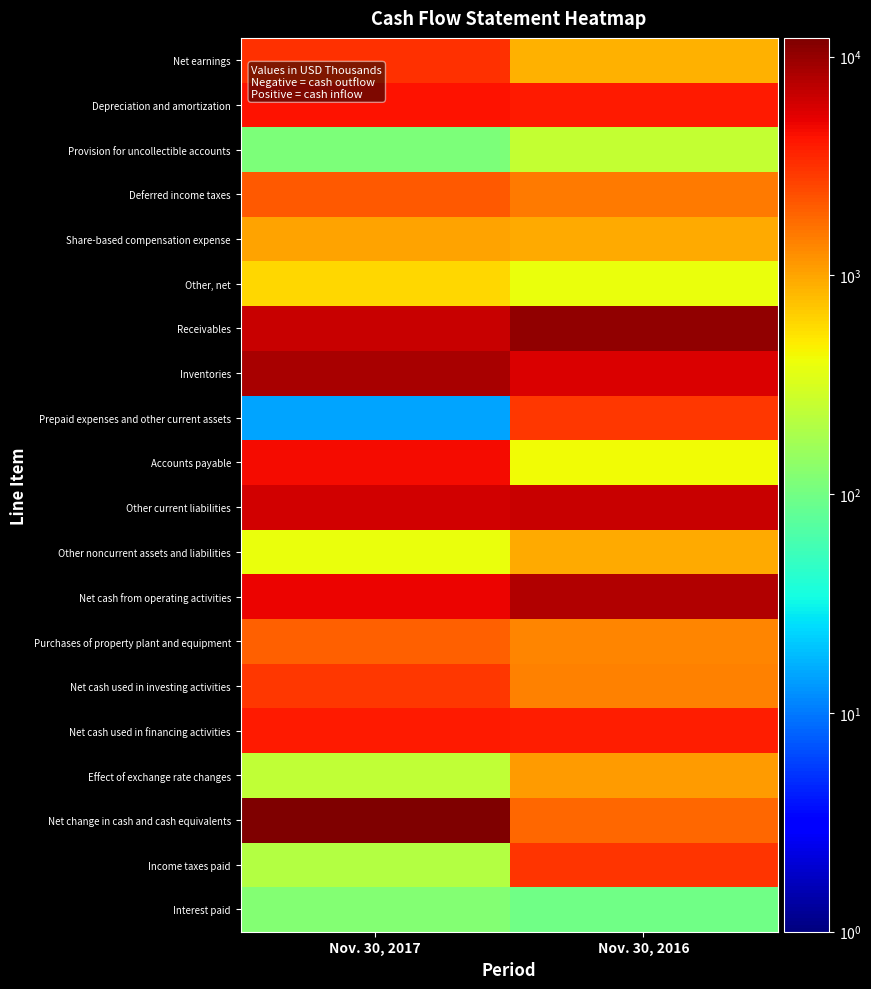

At which category is the sum across all series the highest?

Nov. 30, 2017